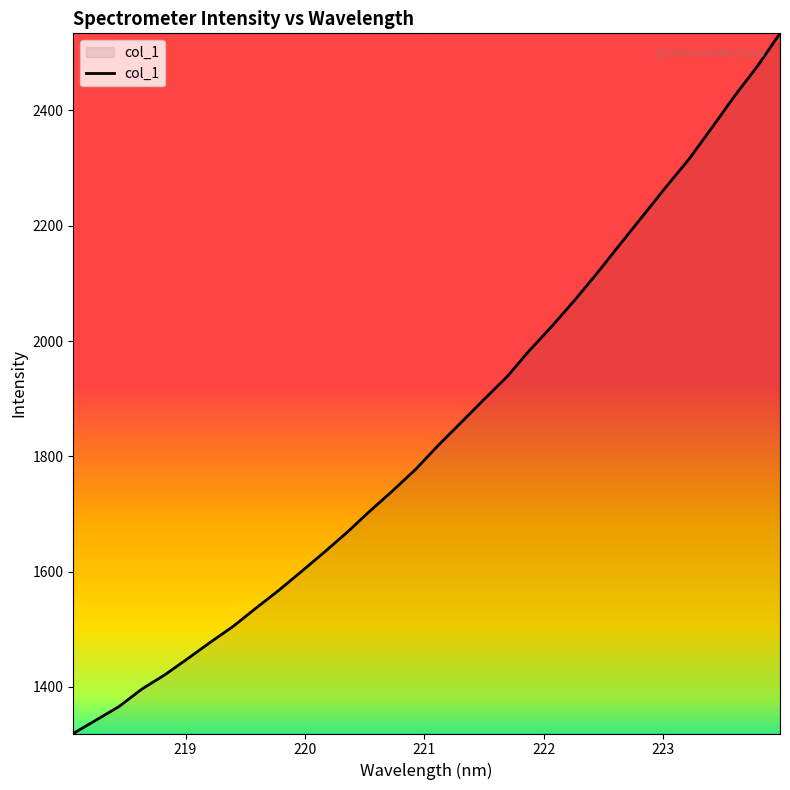

What is the difference between the maximum and minimum values?

1214.9